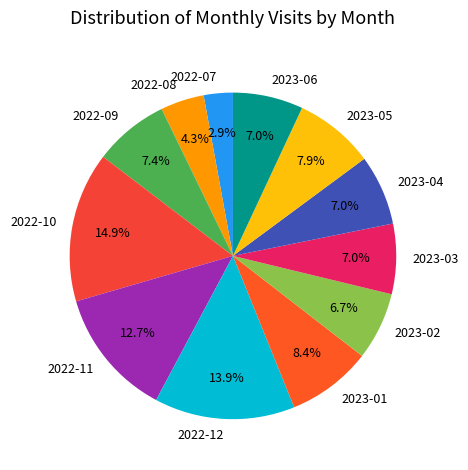

To the nearest percent, what portion does 2022-10 represent?

15%